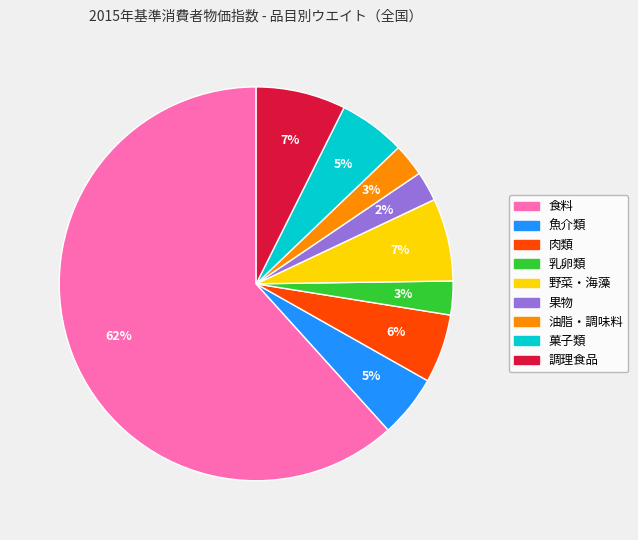

How many slices are in this pie chart?

9